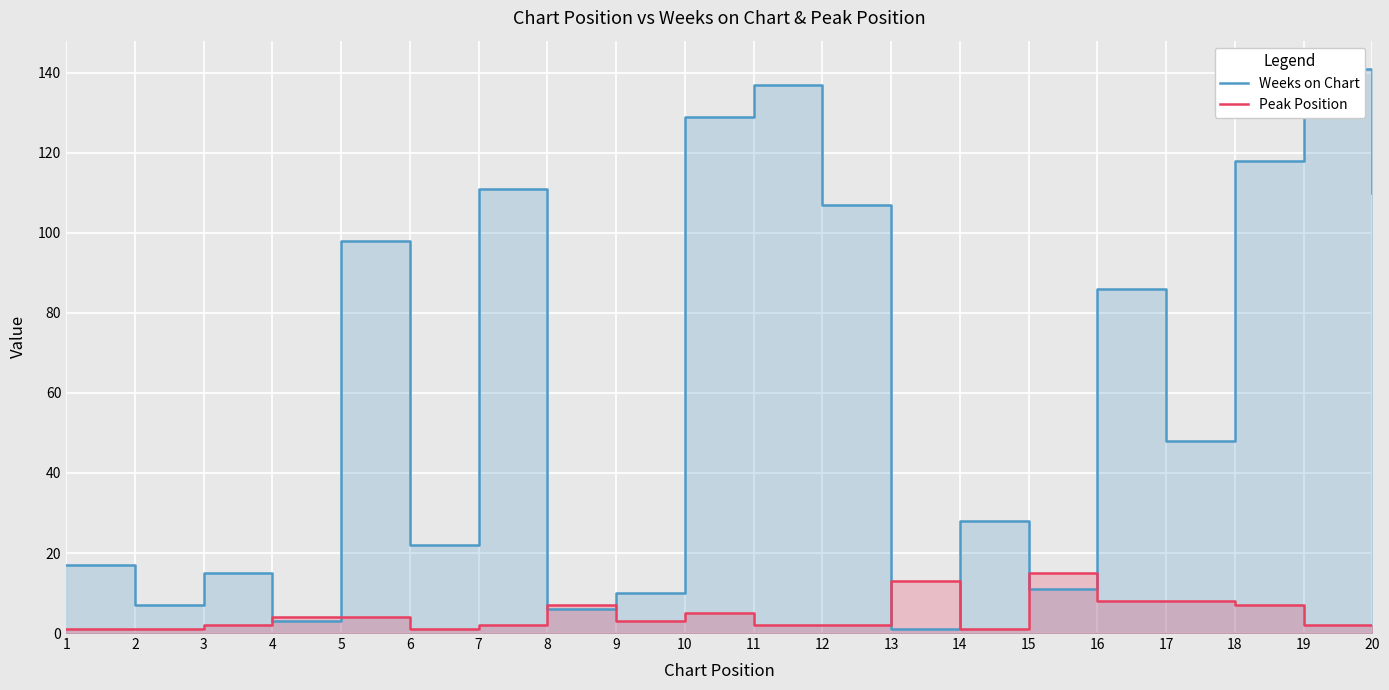

Read the Peak Position value at 10.

5